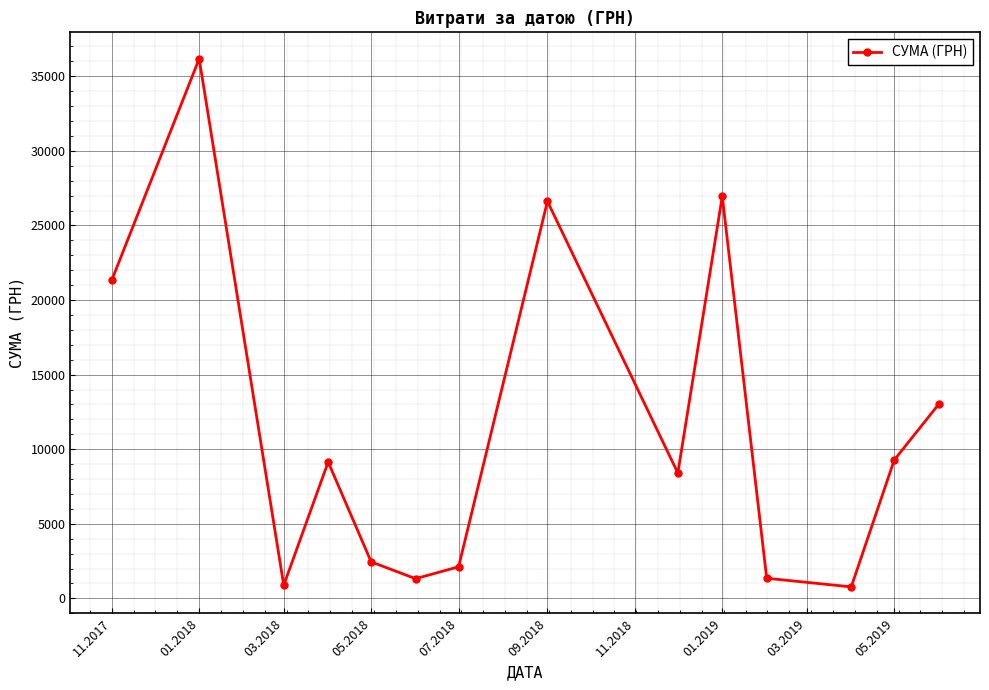

Is this an area chart (filled region under the line)?

No